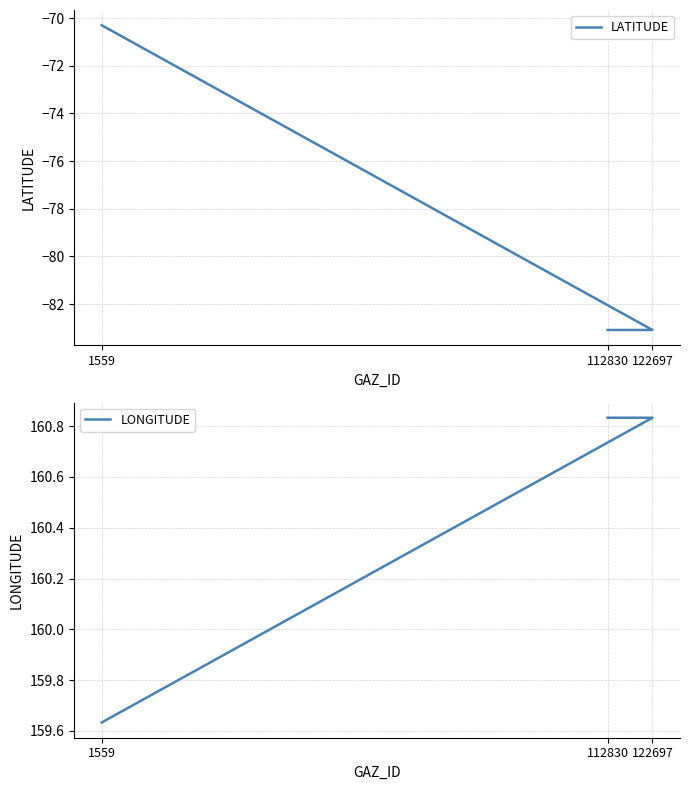

Between 122697 and 112830, which is larger?

122697